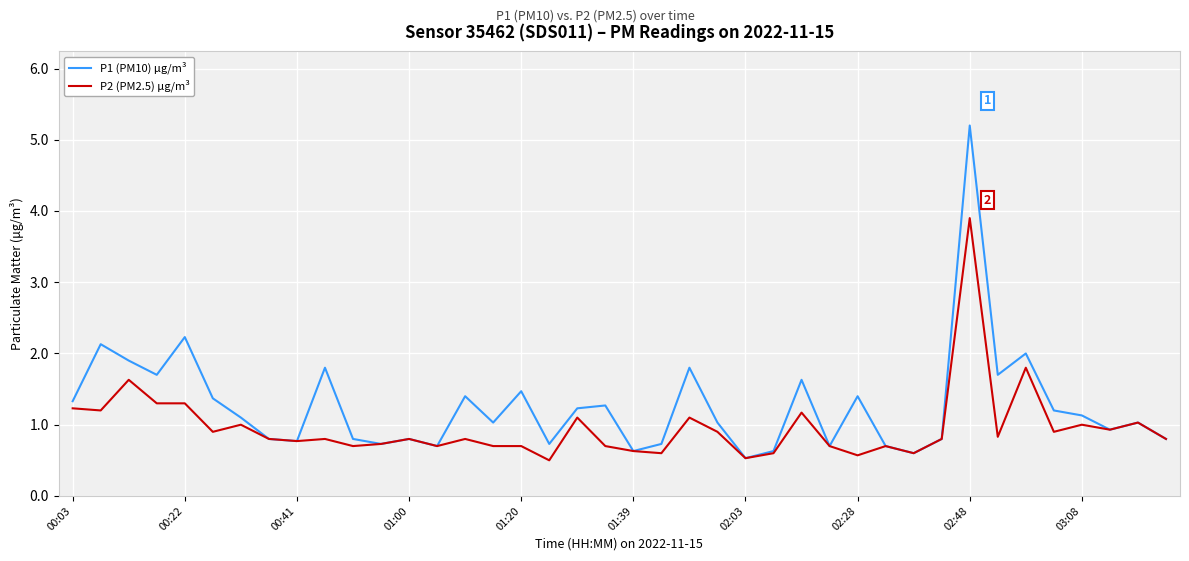

What is the minimum value for P1 (PM10) μg/m³?

0.5